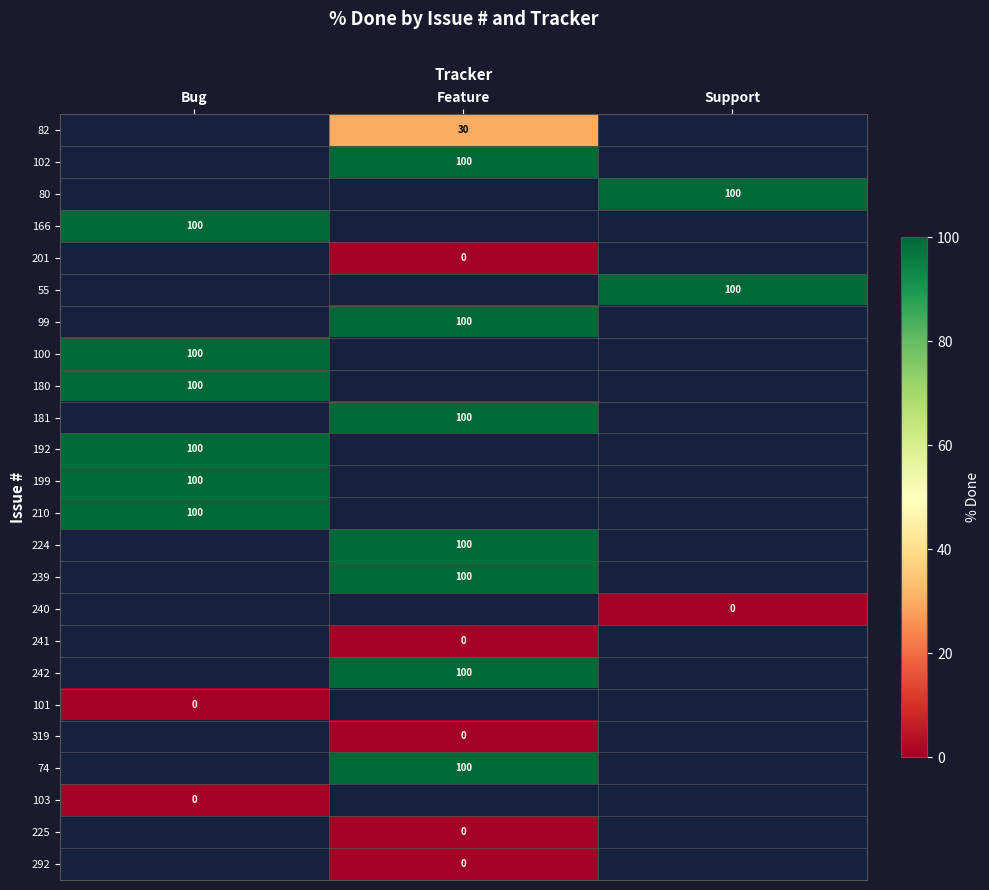

How many series are shown in this chart?

24